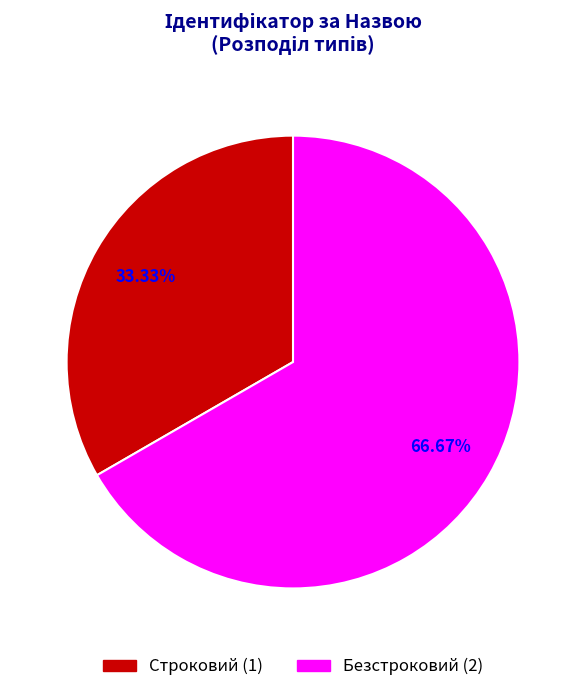

Which category has the smallest portion of the pie?

Строковий